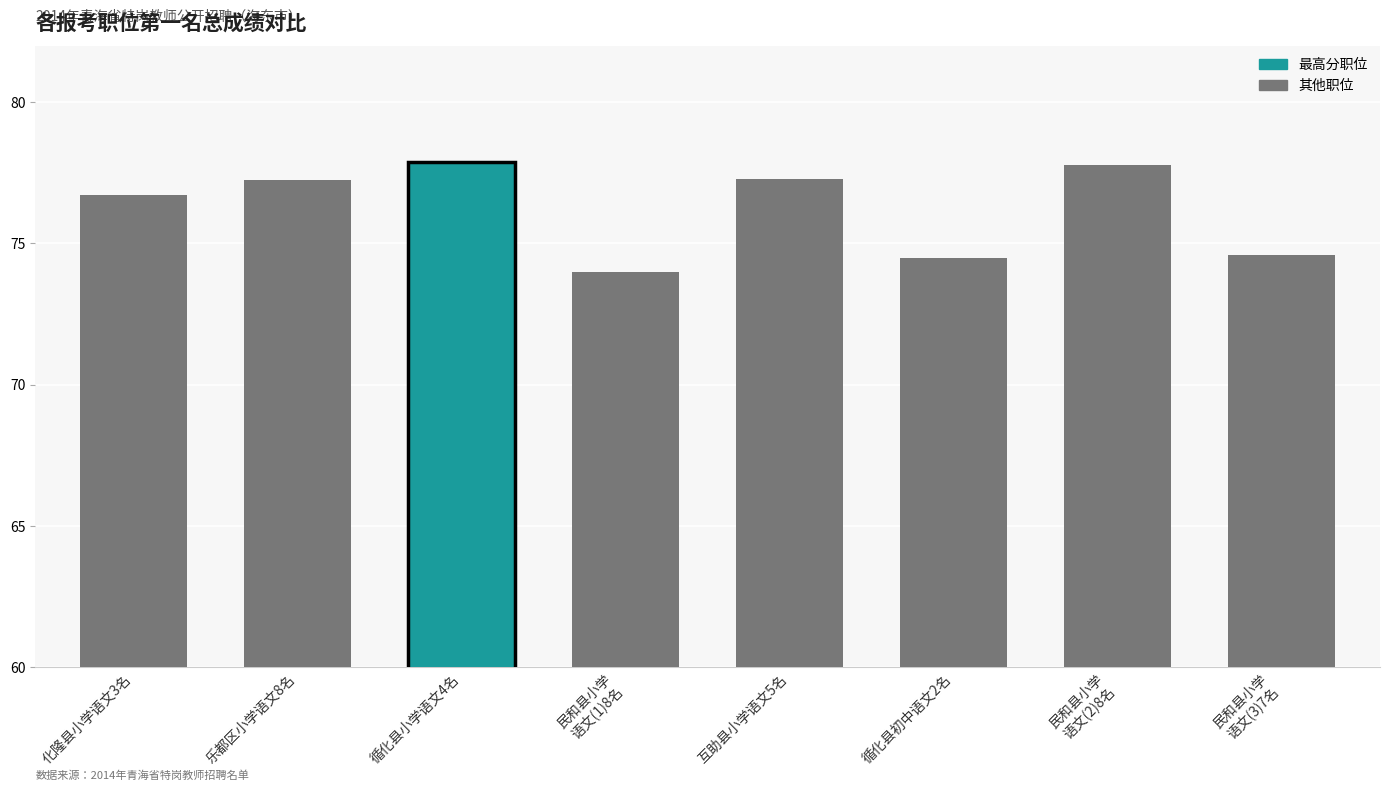

What is the minimum value shown in the chart?

74.0